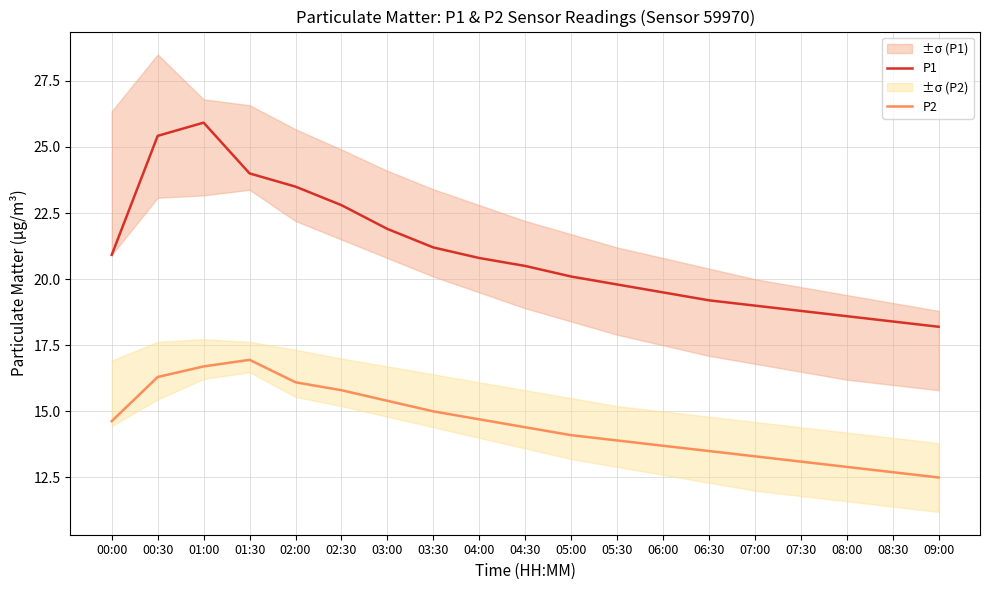

How many interior local peaks does the P1 series have?

1